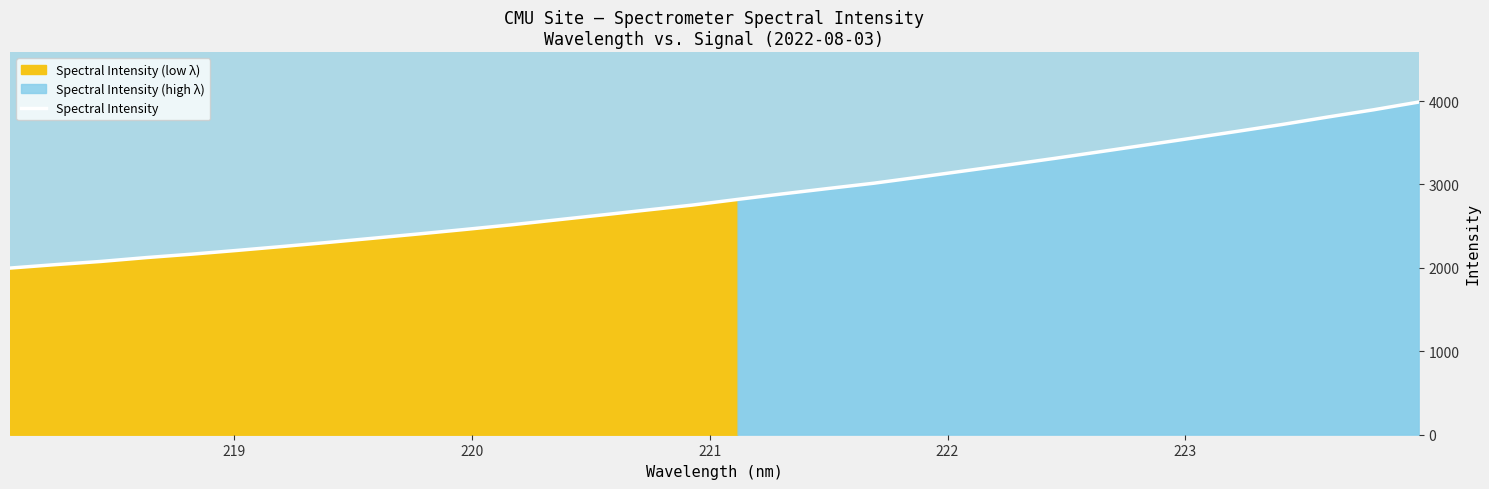

What is the sum of all values?

91516.2